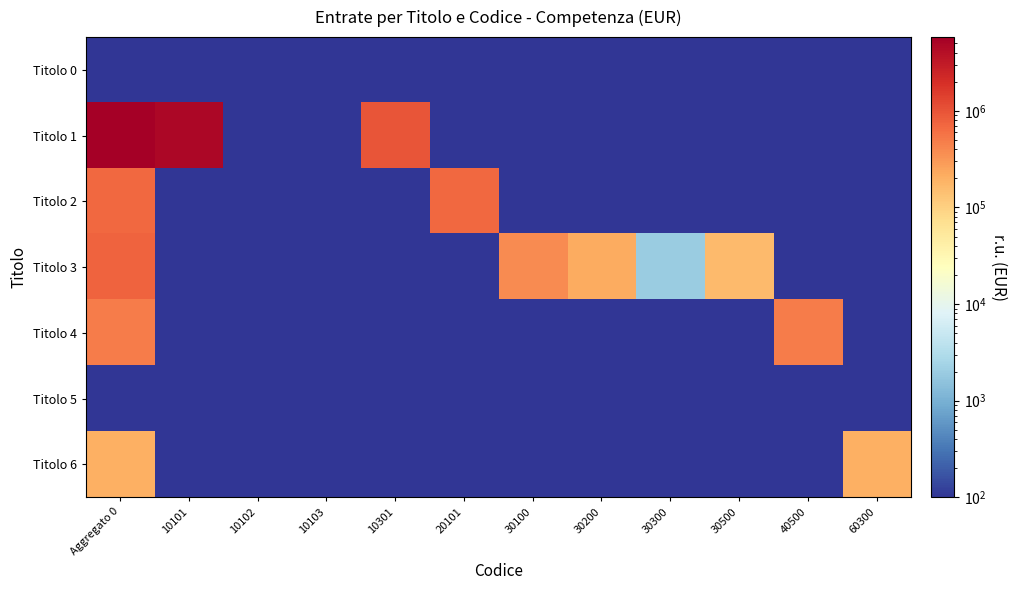

List the series in order of their peak value, lowest first.

Titolo 0, Titolo 5, Titolo 6, Titolo 4, Titolo 2, Titolo 3, Titolo 1